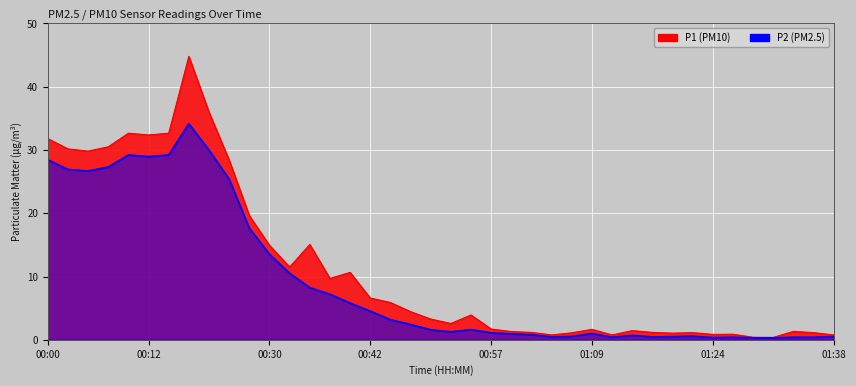

How many data points does each series have?

40